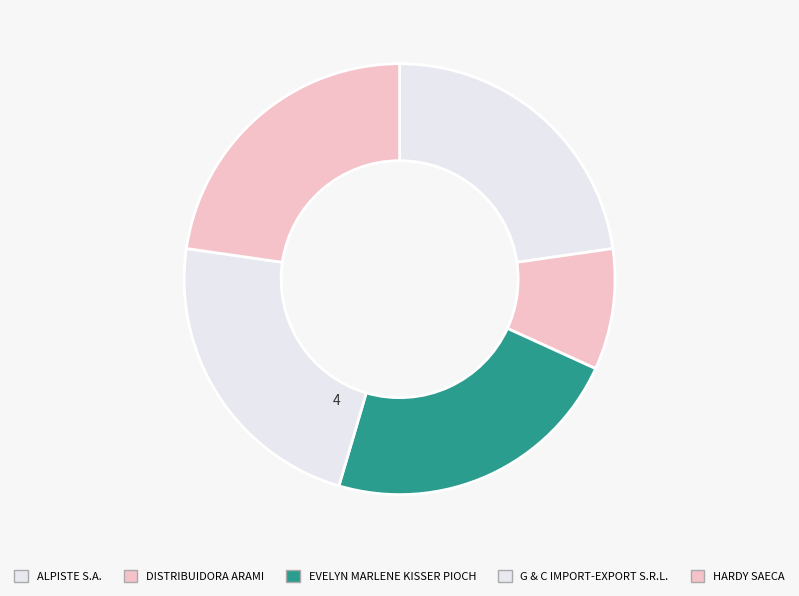

Does ALPISTE S.A. account for over 50% of the chart?

No